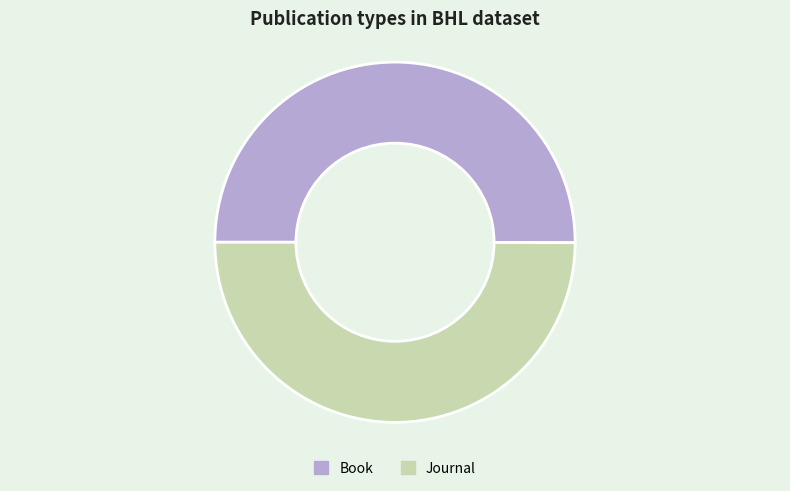

Count the number of slices in the pie.

2